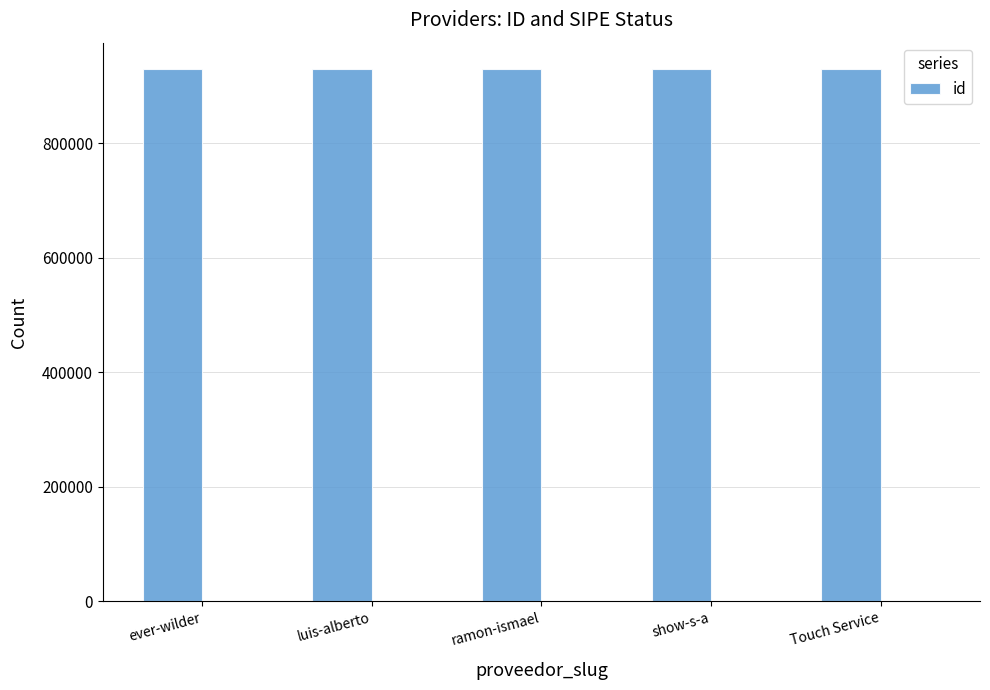

How many values are below 929303?

2